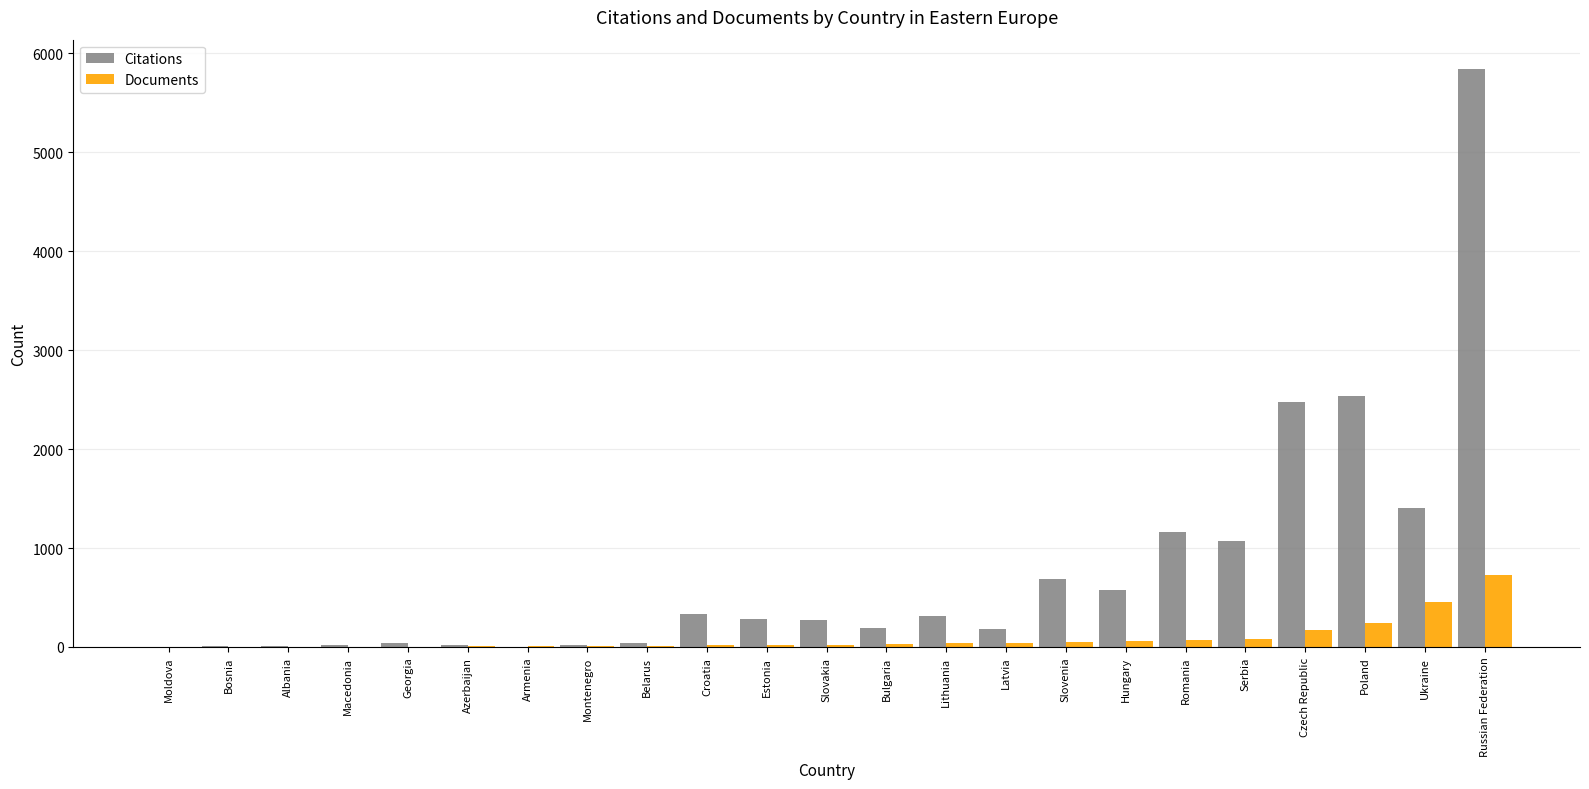

What is the sum of all Documents values?

2081